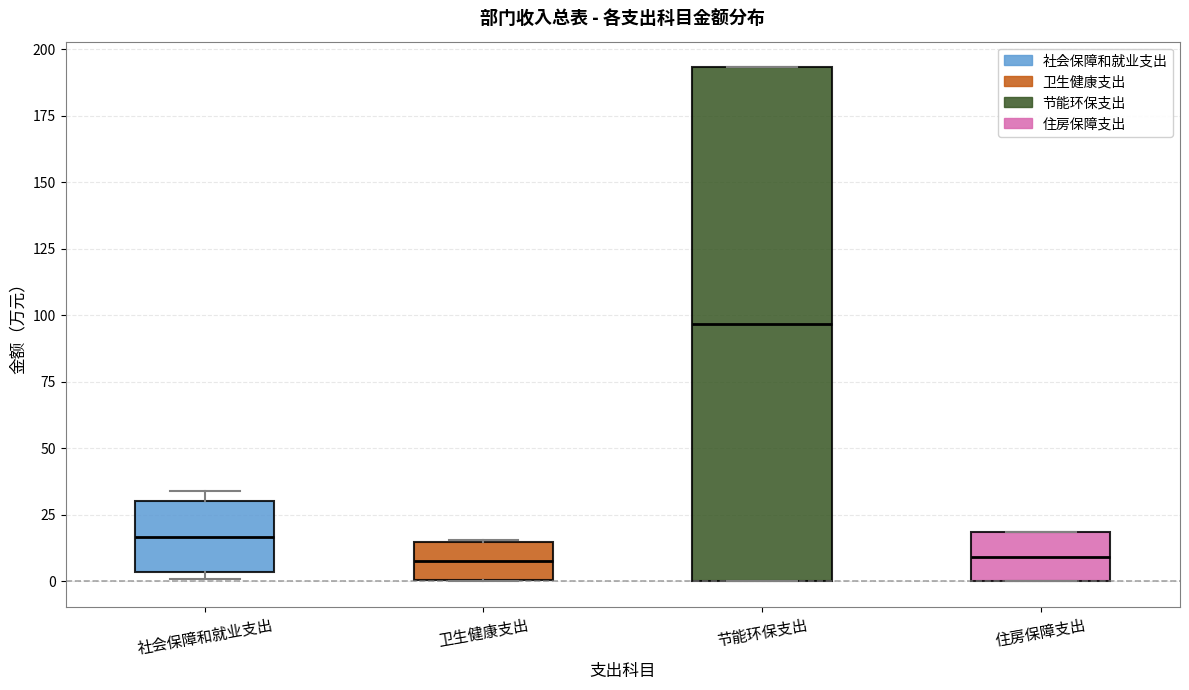

Where does the median line of the box for 住房保障支出 sit on the y-axis? The values are not printed on the chart, so give them approximately, as read against the axis.

10